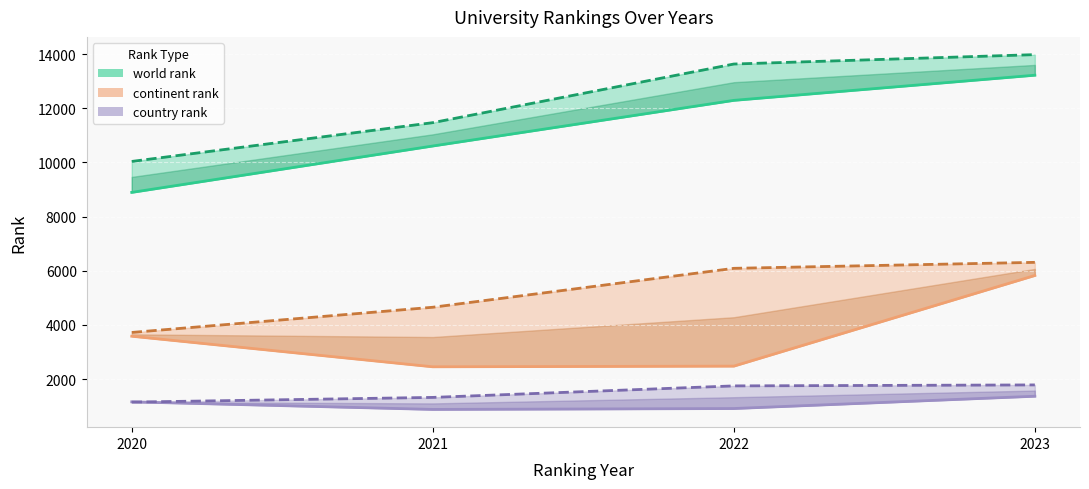

Reading left to right, transcribe all the data shown in this chart.

world rank (Webometrices) line: 8892	10605	12290	13219
world rank (UNIRANKS): 10035	11467	13632	13979
continent rank (Webometrices) line: 3581	2452	2477	5824
continent rank (UNIRANKS): 3720	4651	6088	6309
country rank (Webometrices) line: 1158	878	911	1365
country rank (UNIRANKS): 1148	1322	1747	1783